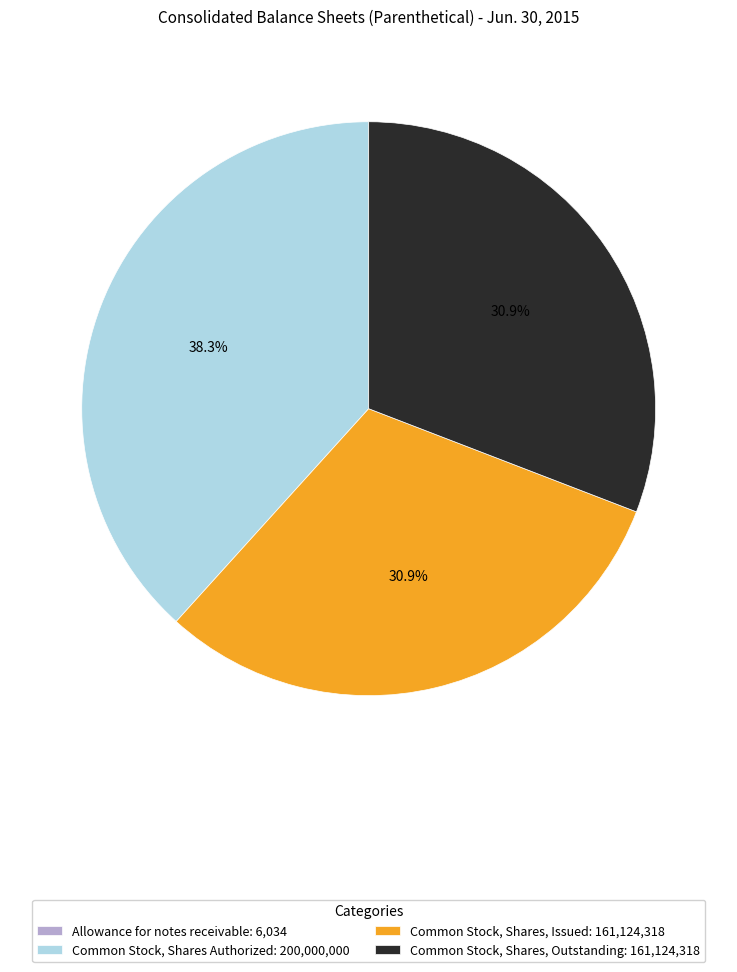

Is Common Stock, Shares, Outstanding: 161,124,318 the majority of the pie?

No